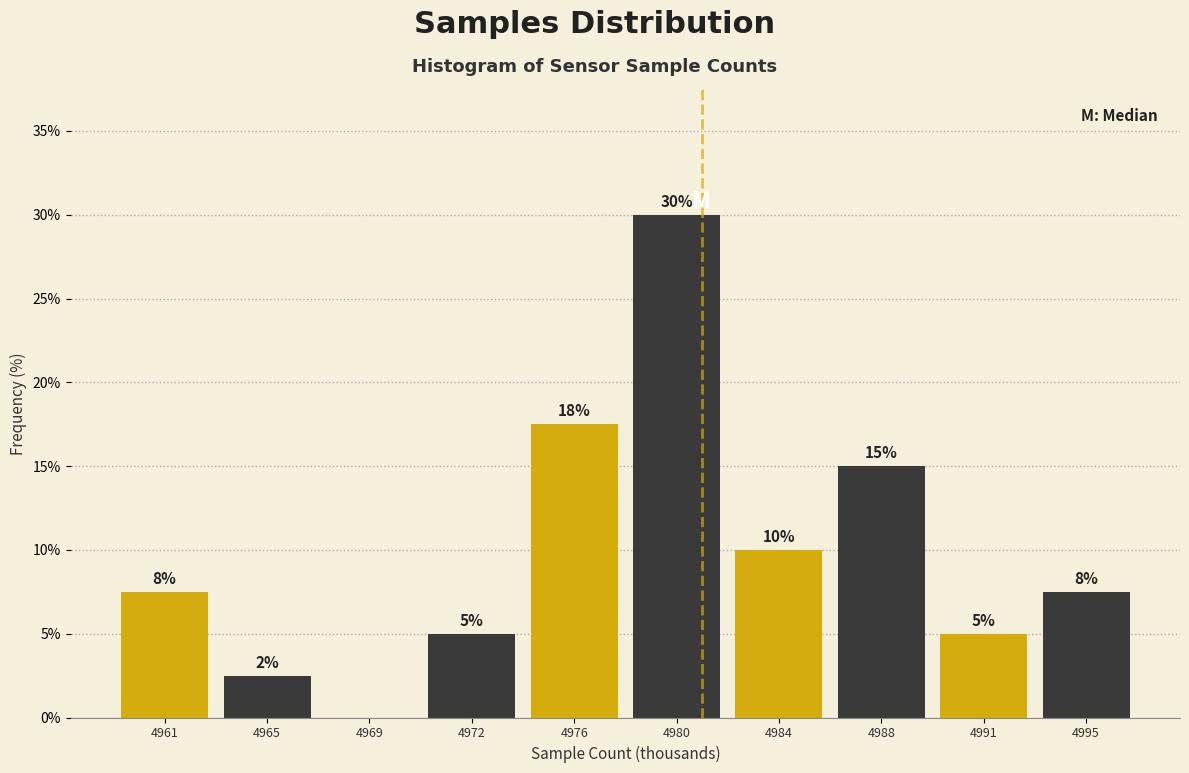

Which has a higher value, 4961 or 4972?

4961